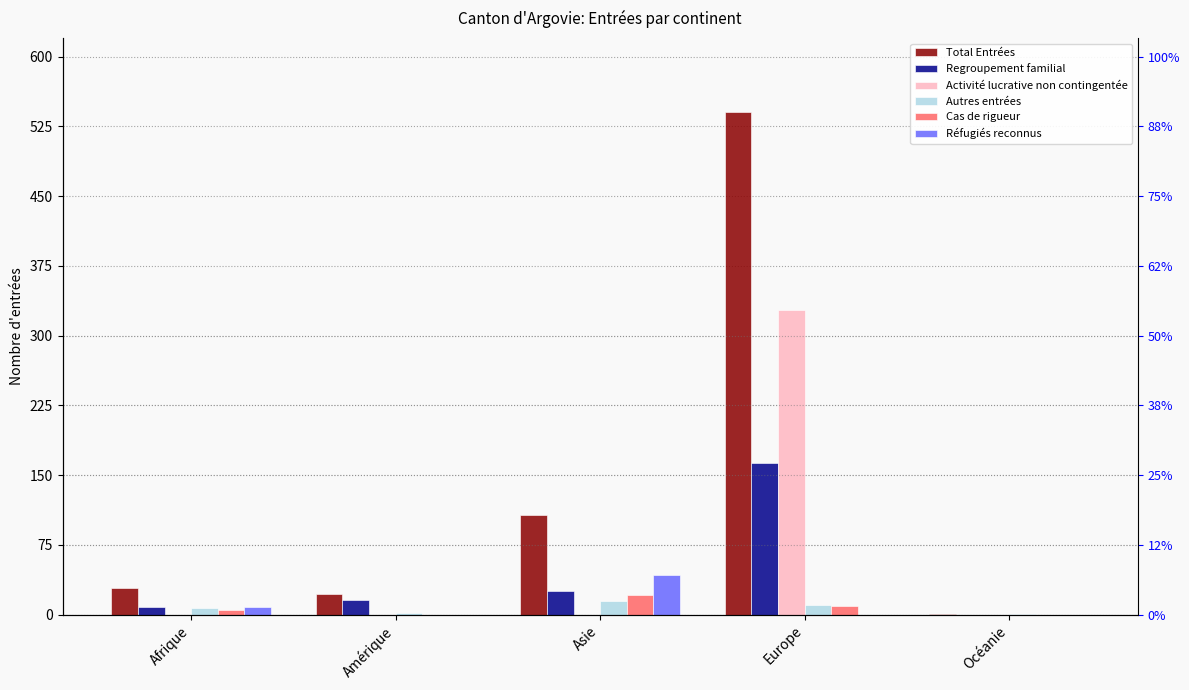

What is the label of the 4th bar from the right?

Amérique